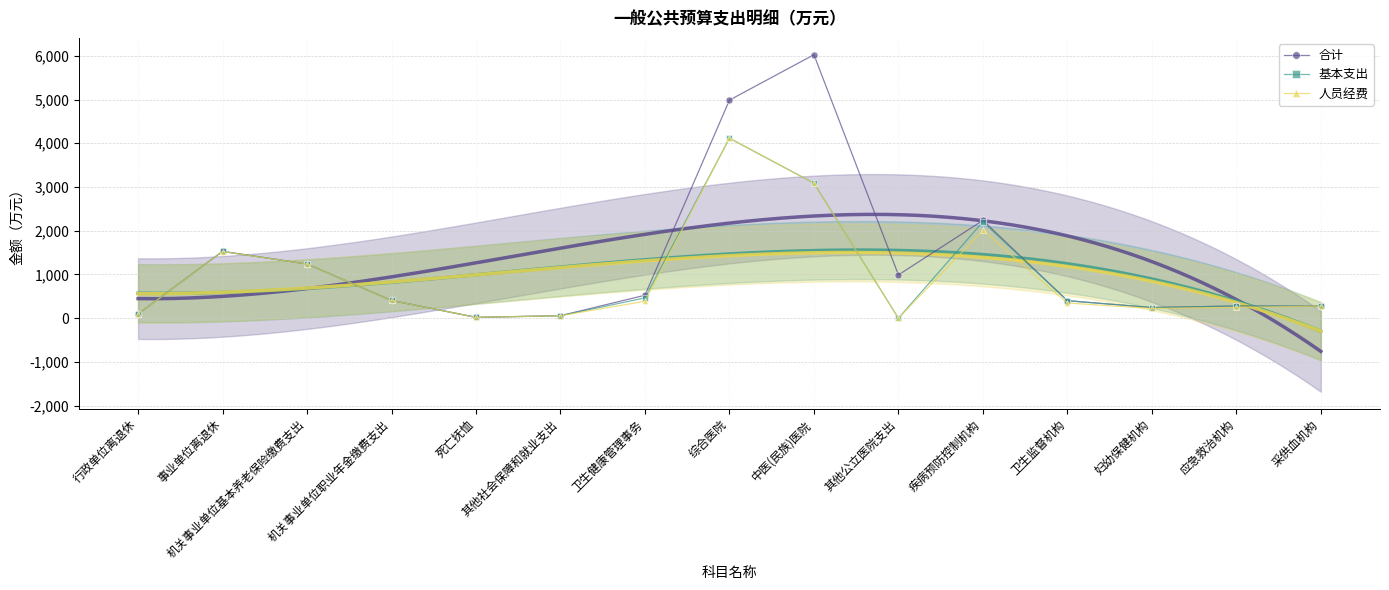

True or false: 基本支出 has a value of 1954.6 at 机关事业单位基本养老保险缴费支出.

False